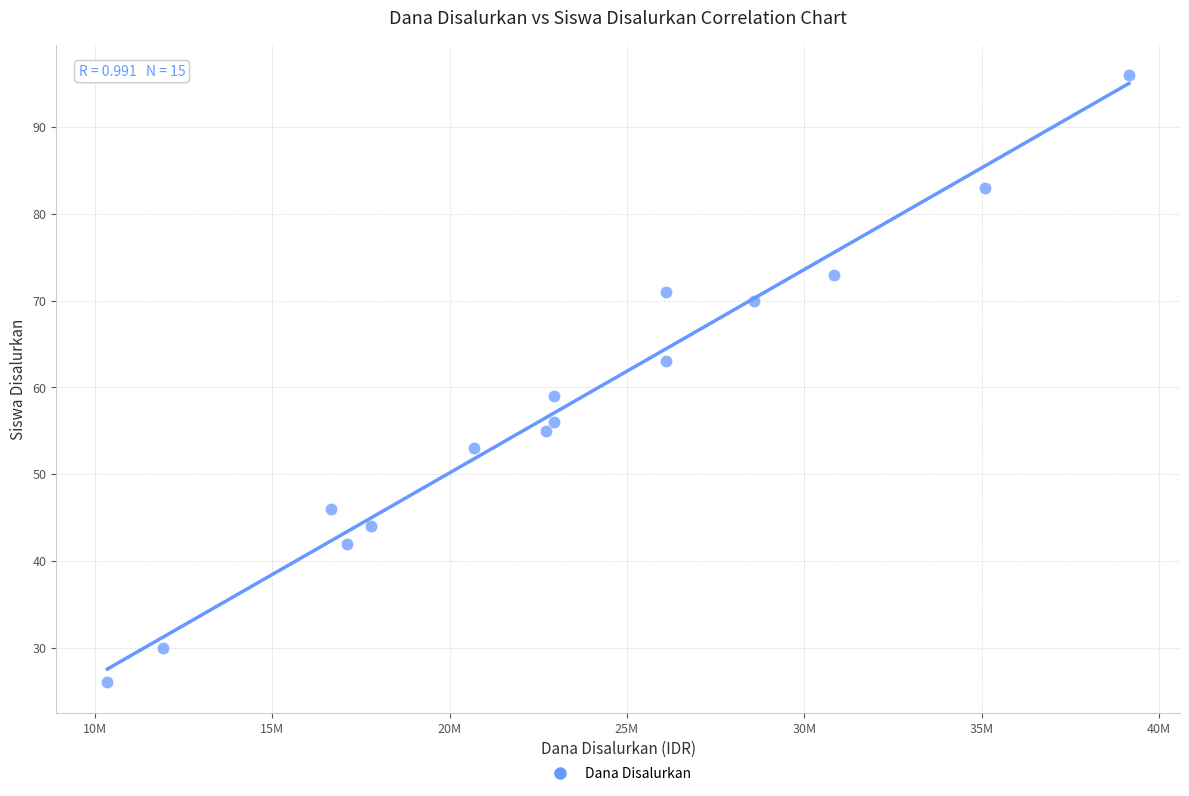

What is the range of Y values (max minus min)?

70